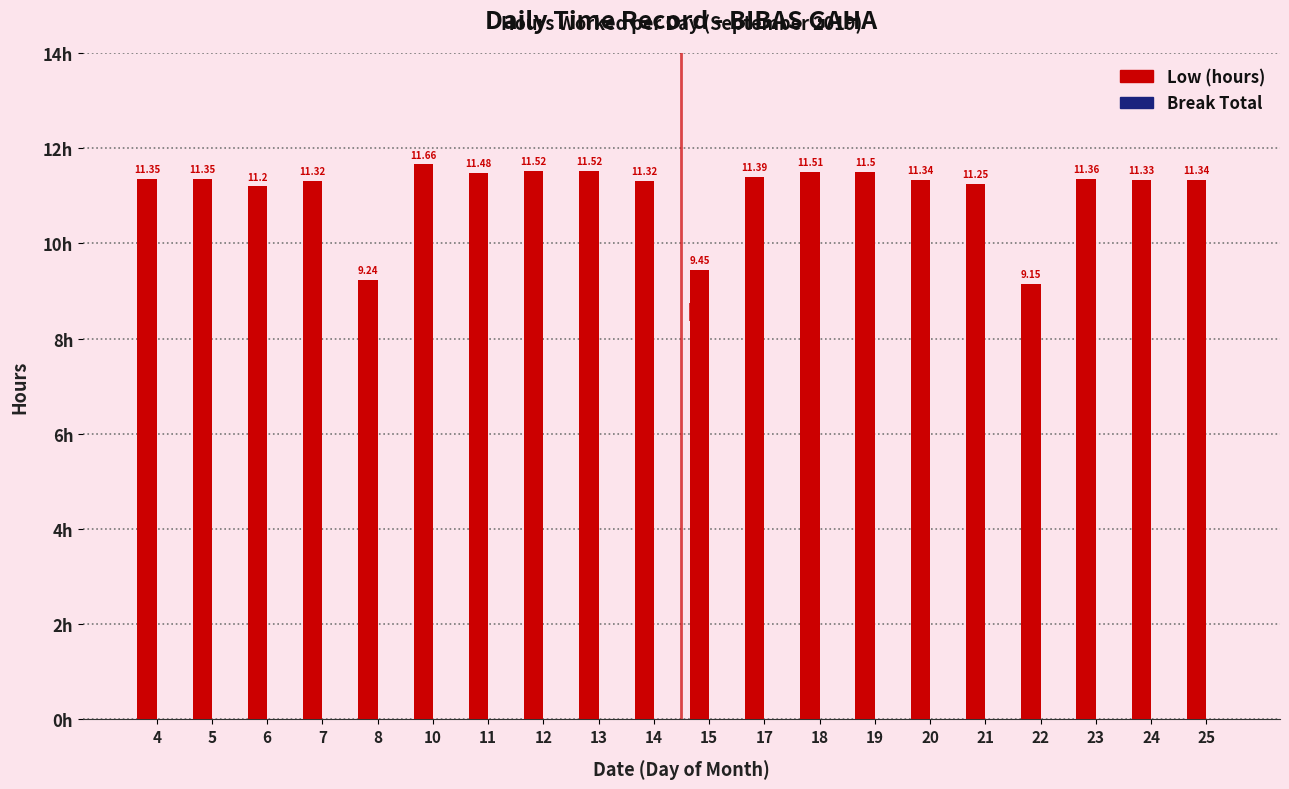

How many distinct data groups are displayed?

1